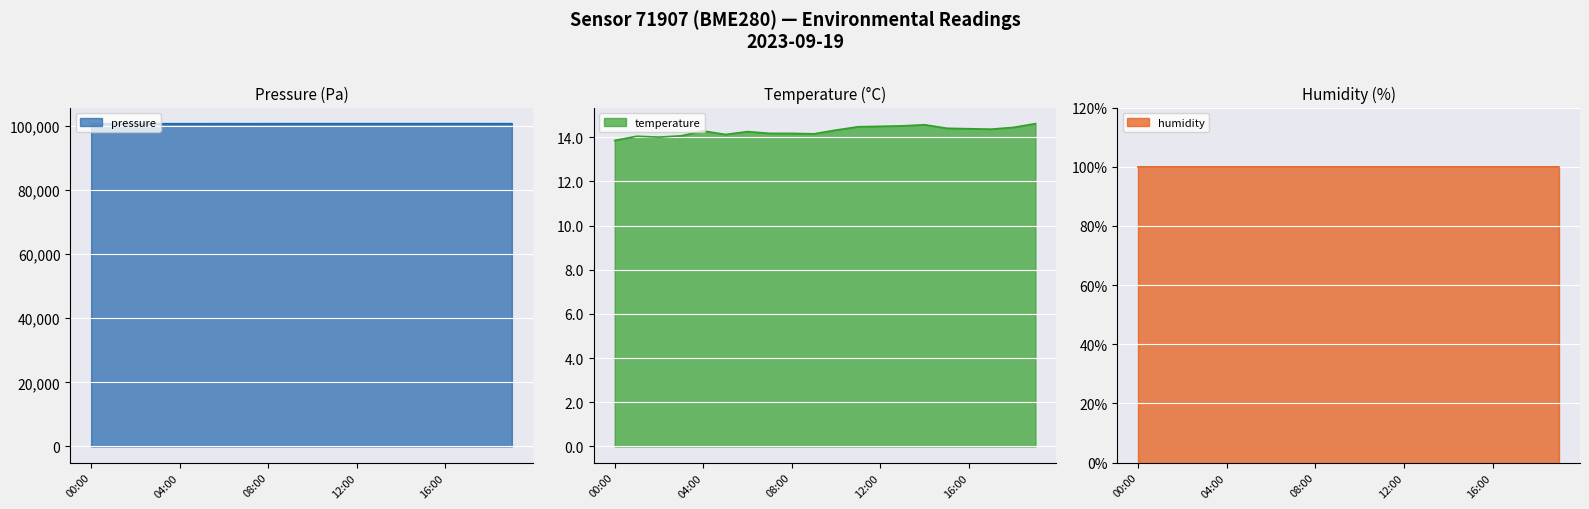

What is the lowest value of the pressure series?

100695.4